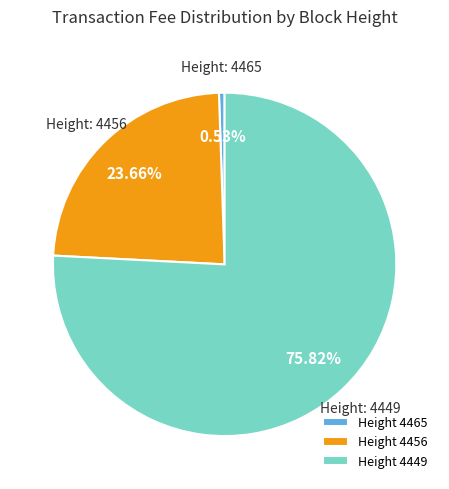

Is the sum of Height 4465 and Height 4456 greater than half?

No